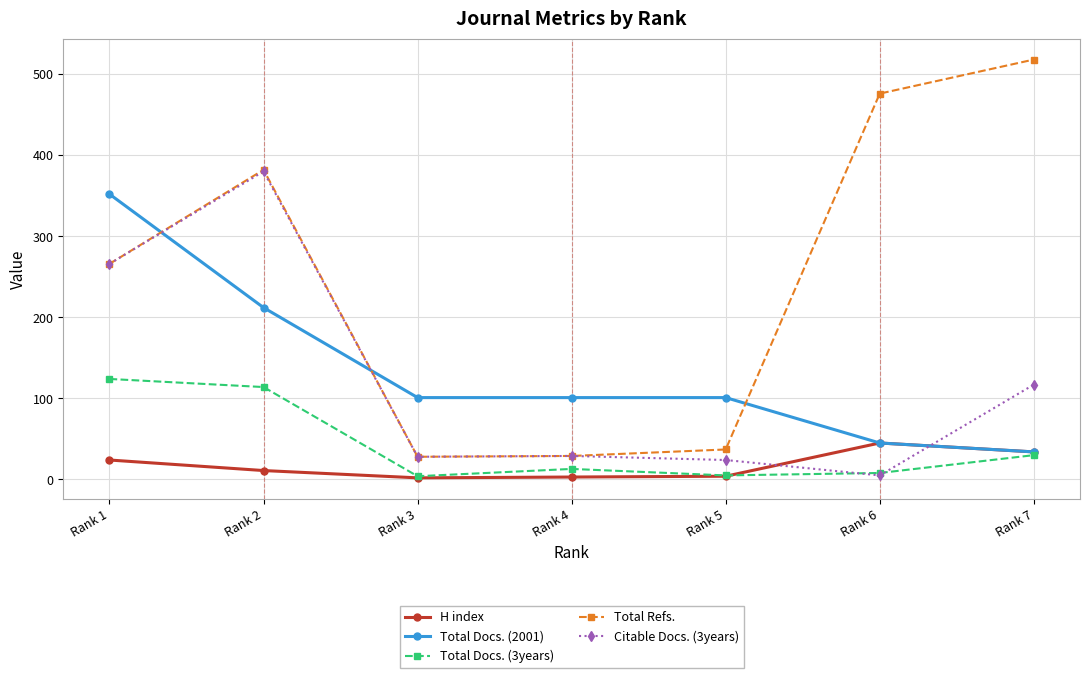

At how many categories does at least one series exceed 446?

2